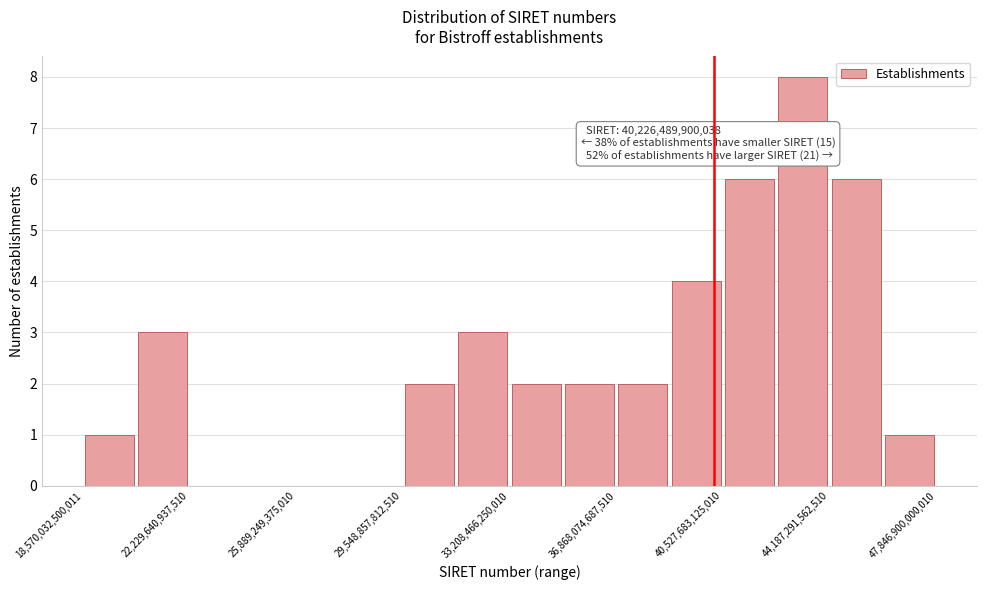

Read against the x-axis, roughly where is the centre of the tallest bar?

43500000000000